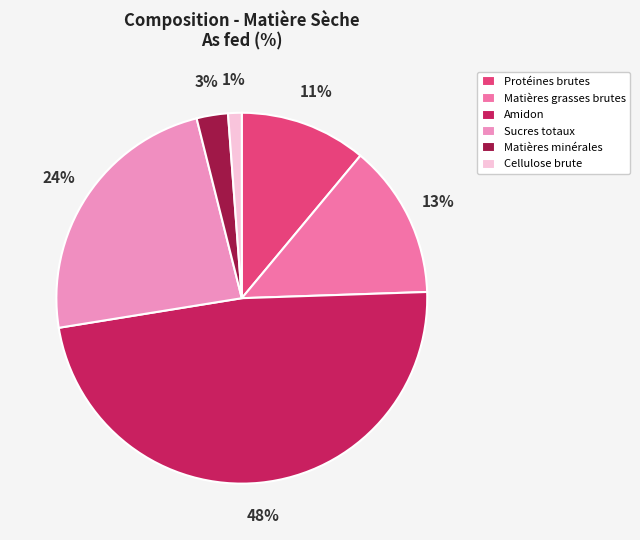

Which has a higher value, Protéines brutes or Matières minérales?

Protéines brutes